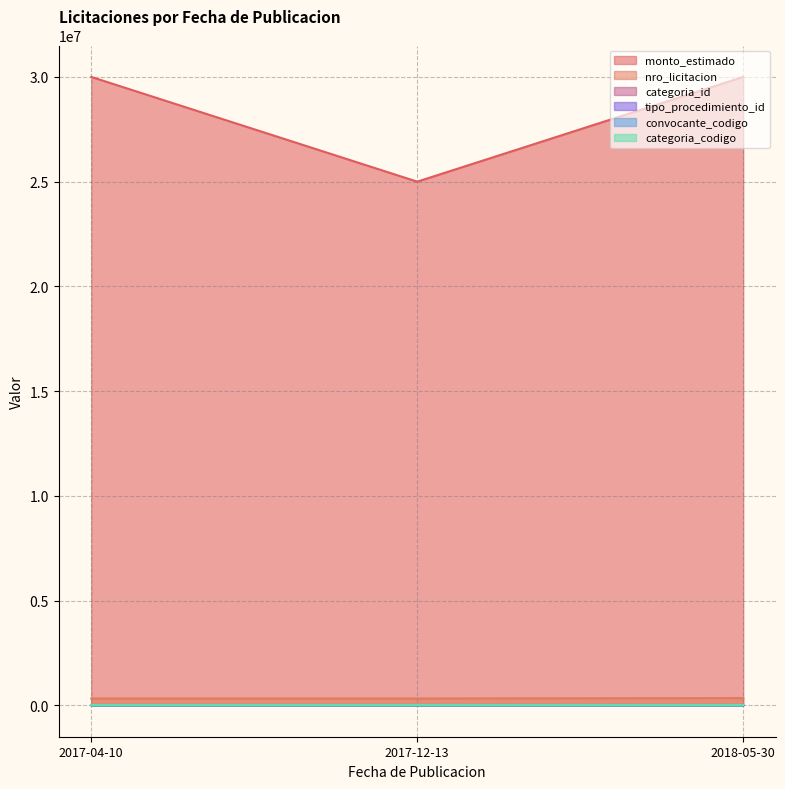

Which has a higher value, 2018-05-30 or 2017-04-10?

2018-05-30